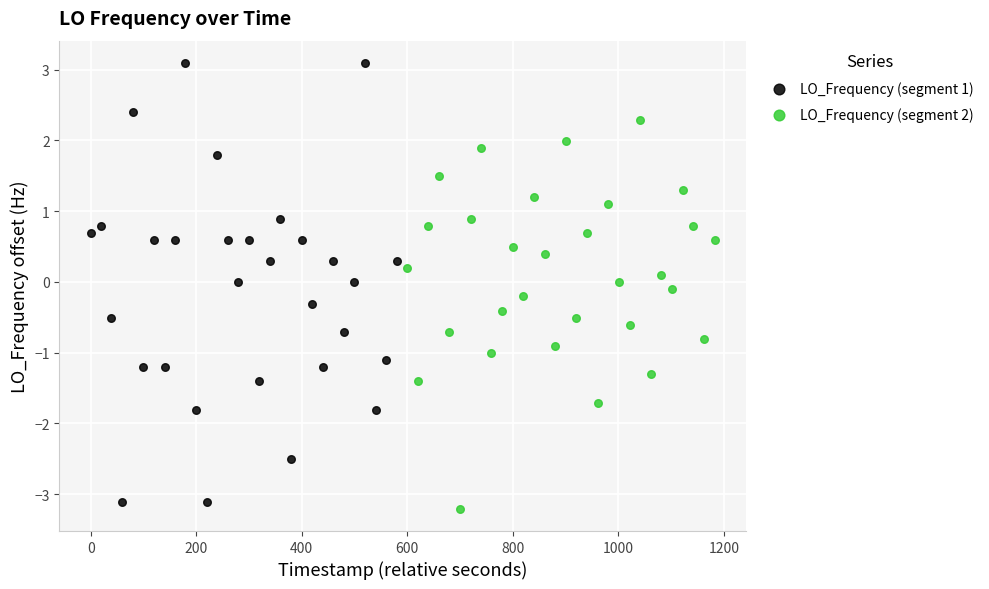

Which series has the widest spread of Y values?

LO_Frequency (segment 1)